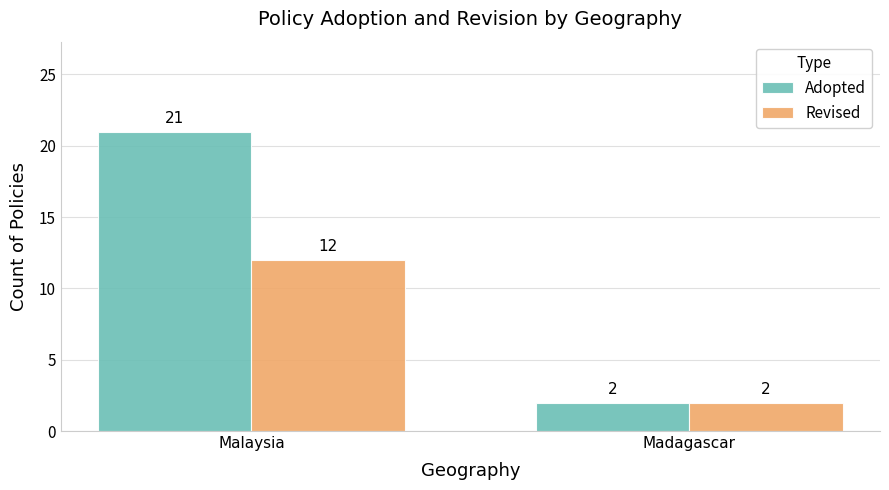

Which category has the lowest value in the Adopted series?

Madagascar